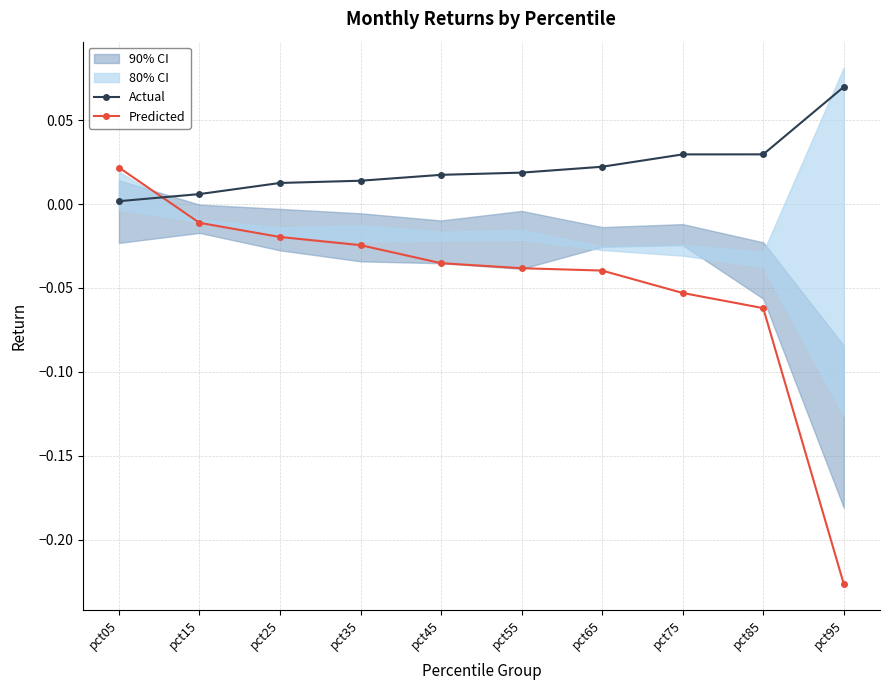

How many intersections are there between Predicted and Actual?

1